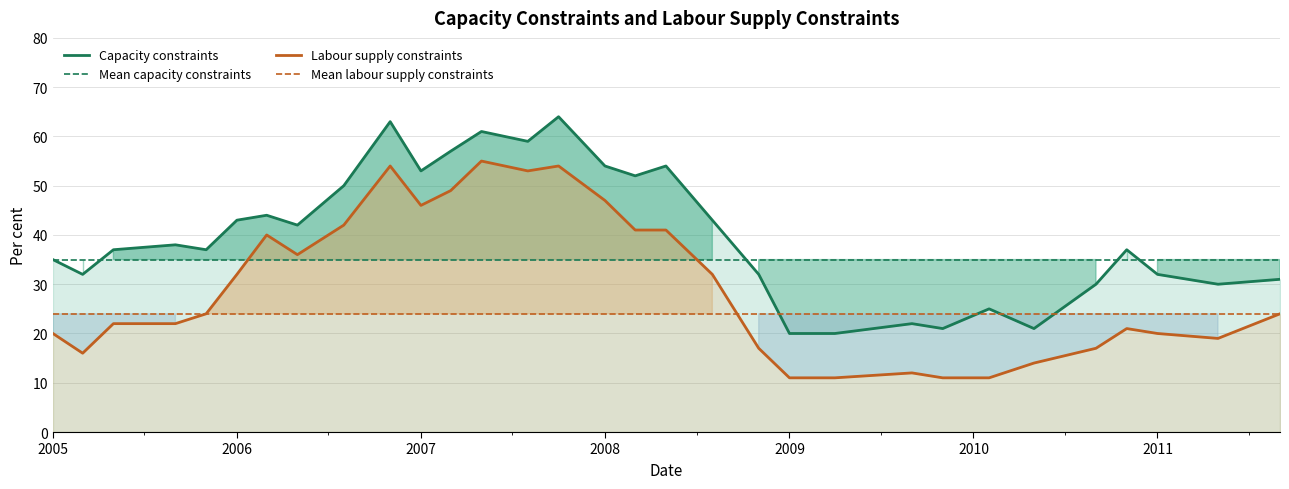

The value of Mean labour supply constraints at 2008 is 24. True or false?

True